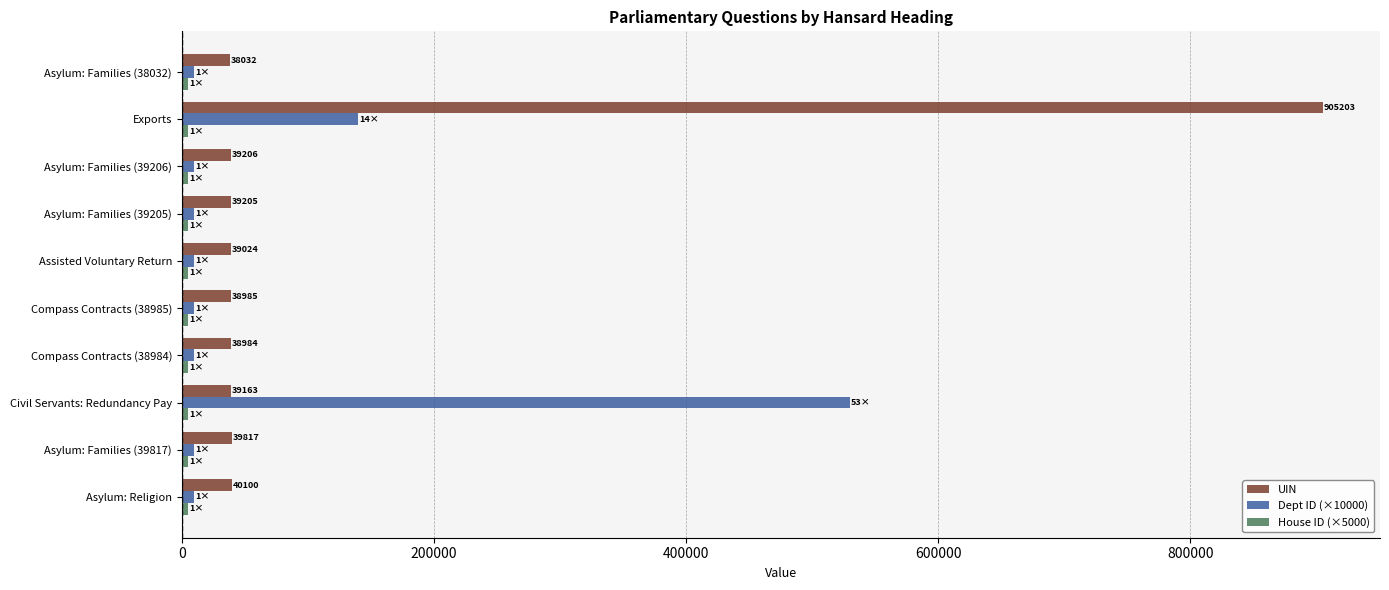

What is the maximum value shown in the chart?

905203